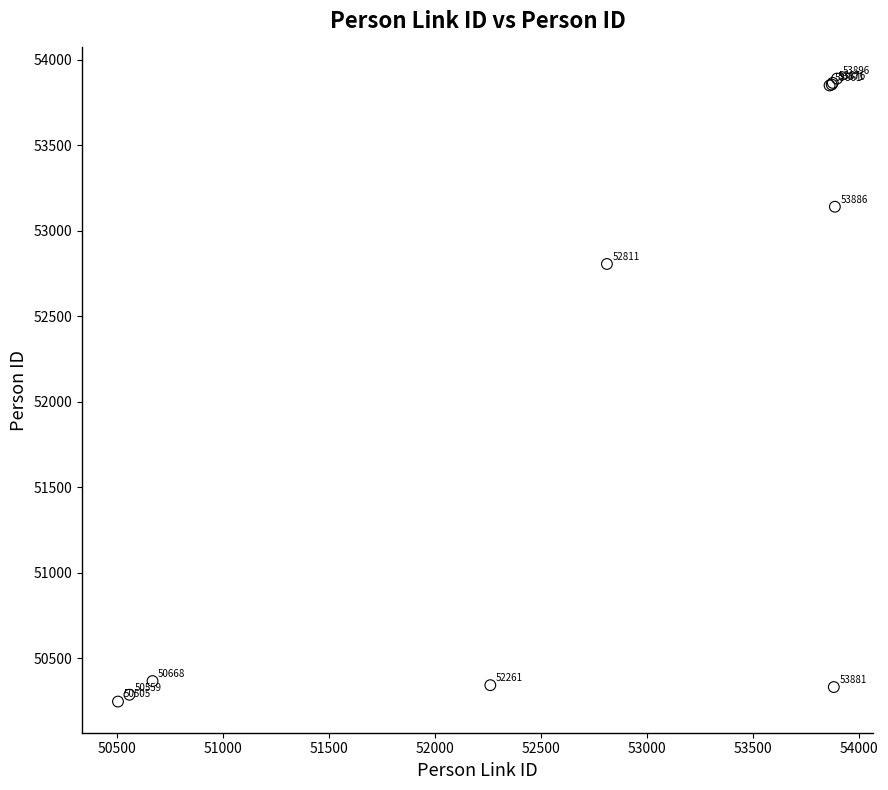

What Y value in the scatter plot is closest to 52068?

52806